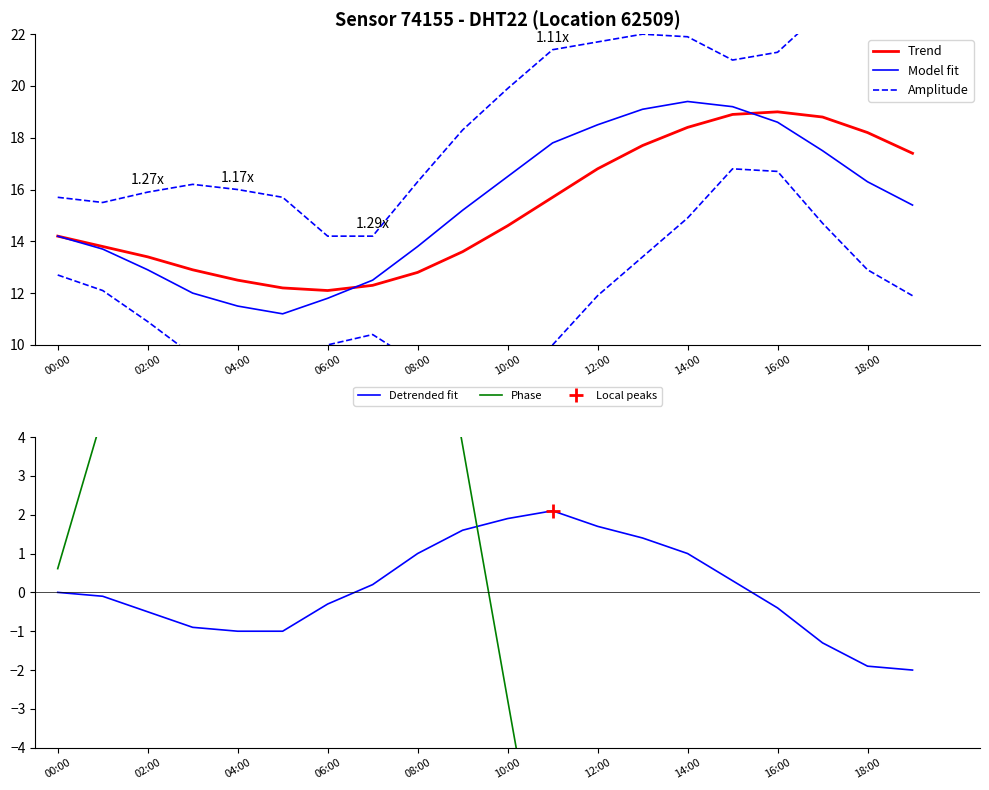

How many data points in Trend are less than 14?

9